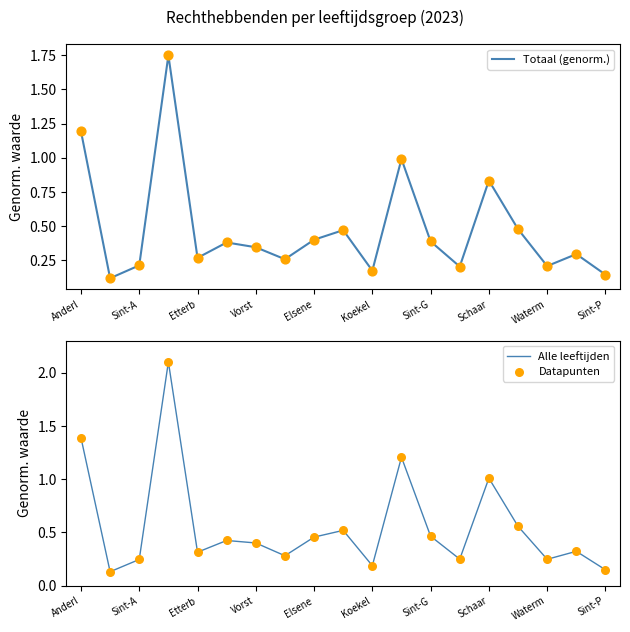

At how many categories does at least one series exceed 0?

19